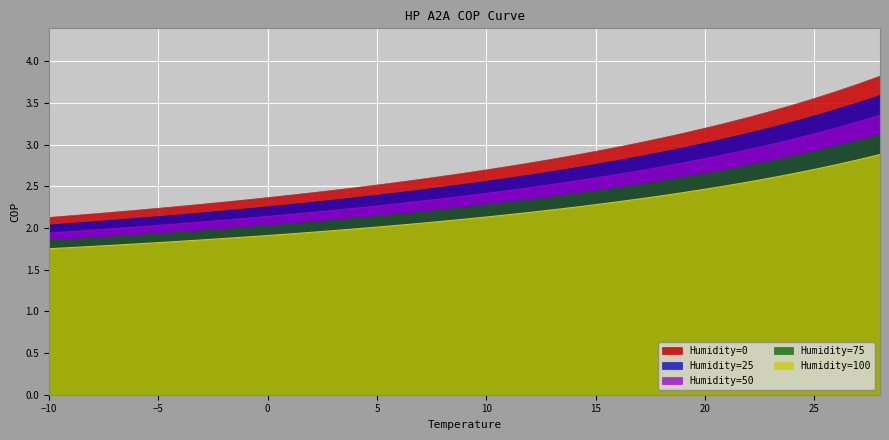

Which series has the largest range (max minus min)?

Humidity=0